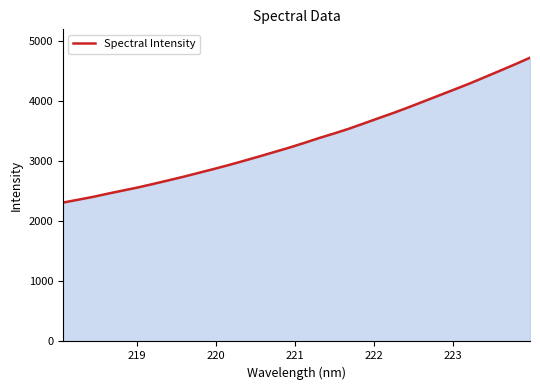

What is the smallest value displayed?

2312.3